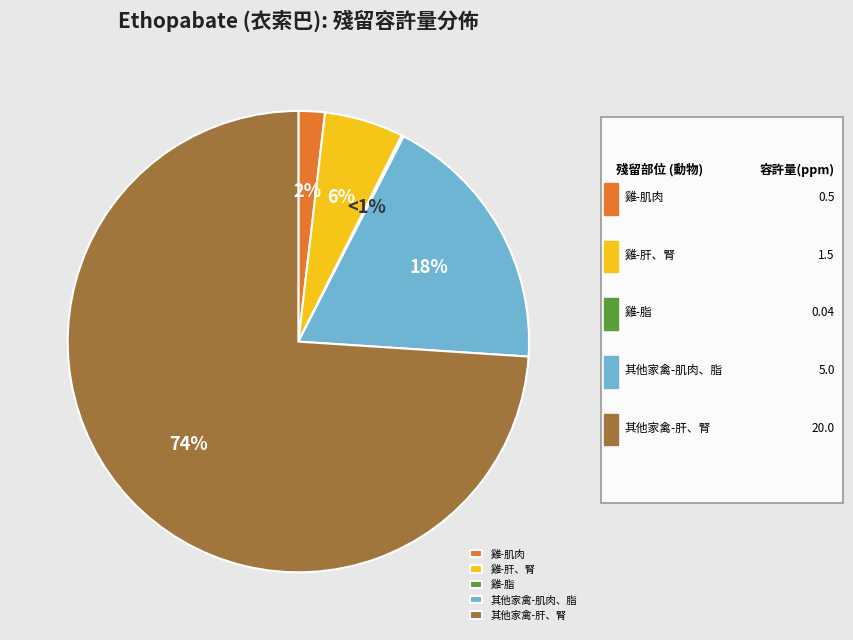

What percentage is the 肝、腎 slice, to the nearest percent?

6%